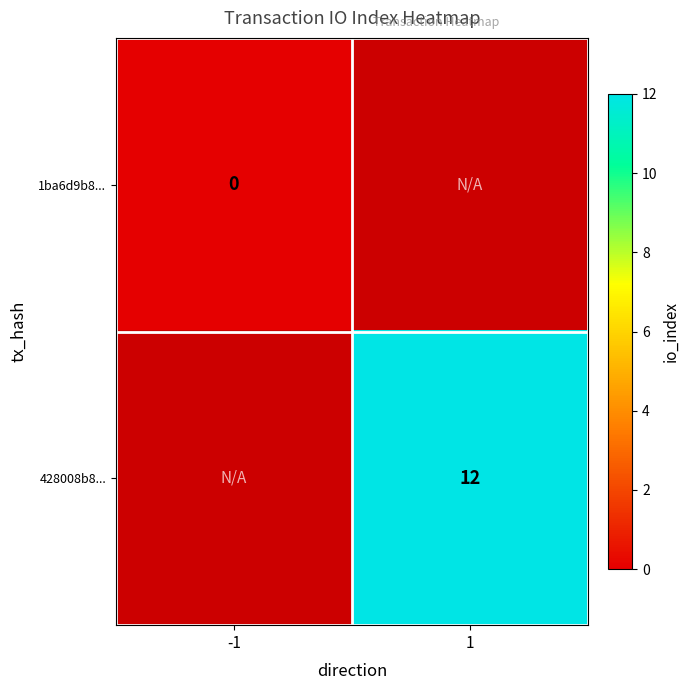

True or false: 428008b8... has a value of 18 at 1.

False